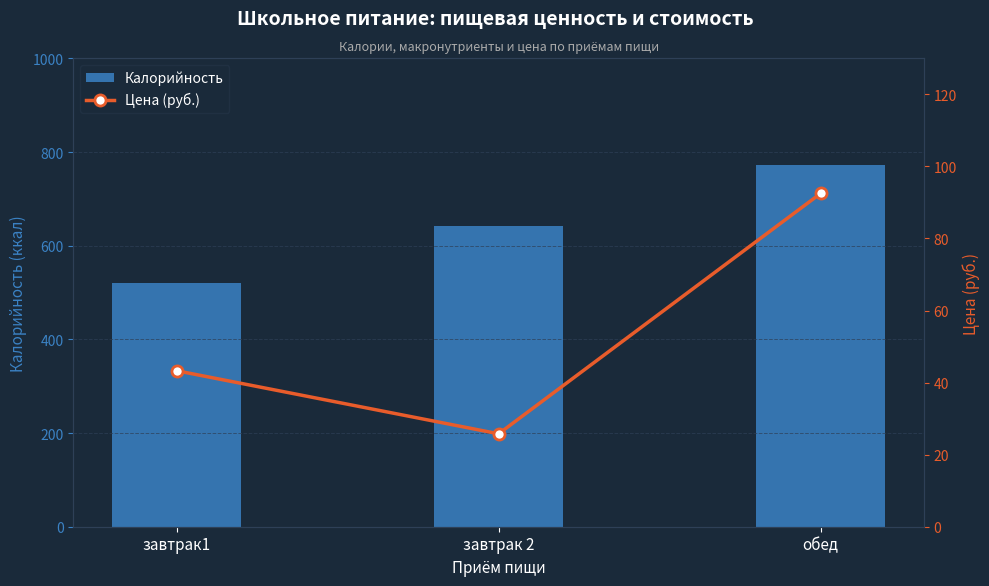

What is the label of the 1st bar from the right?

обед